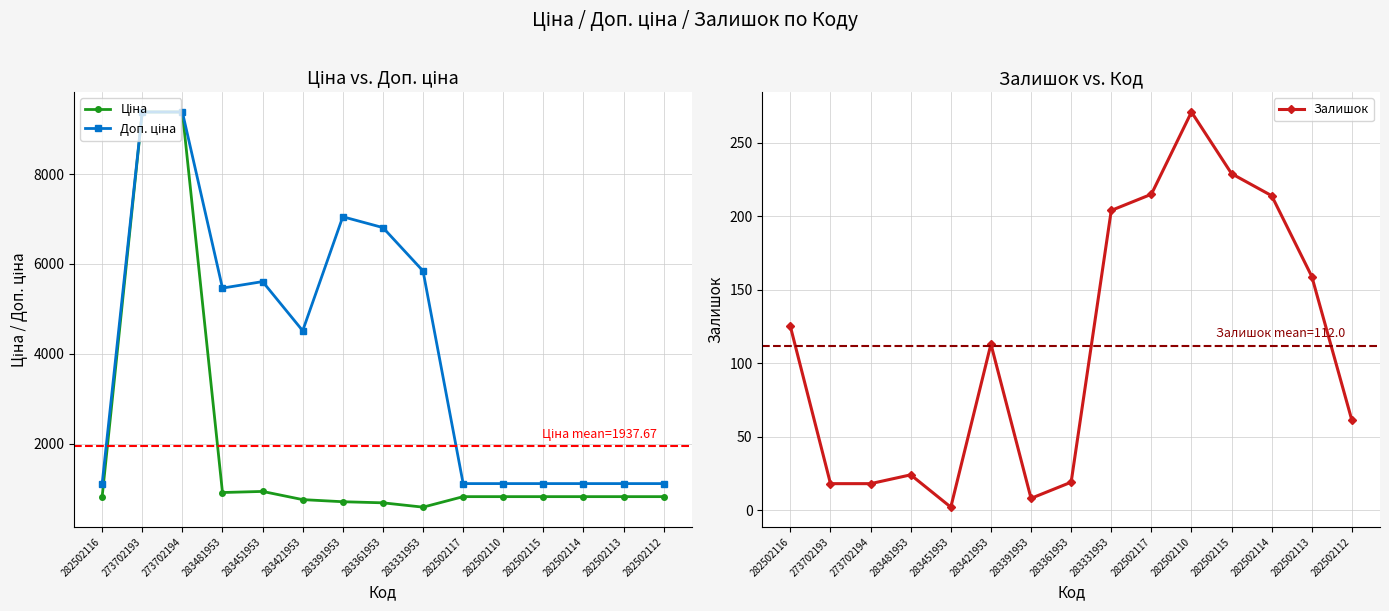

List the series in order of their peak value, highest first.

Ціна, Доп. ціна, Залишок